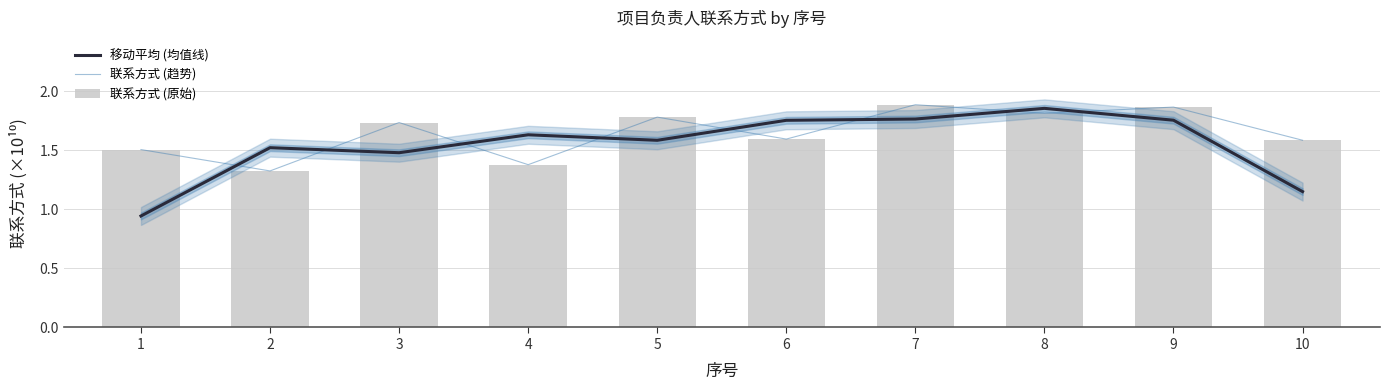

What is the total value across all series at 2?

4.2